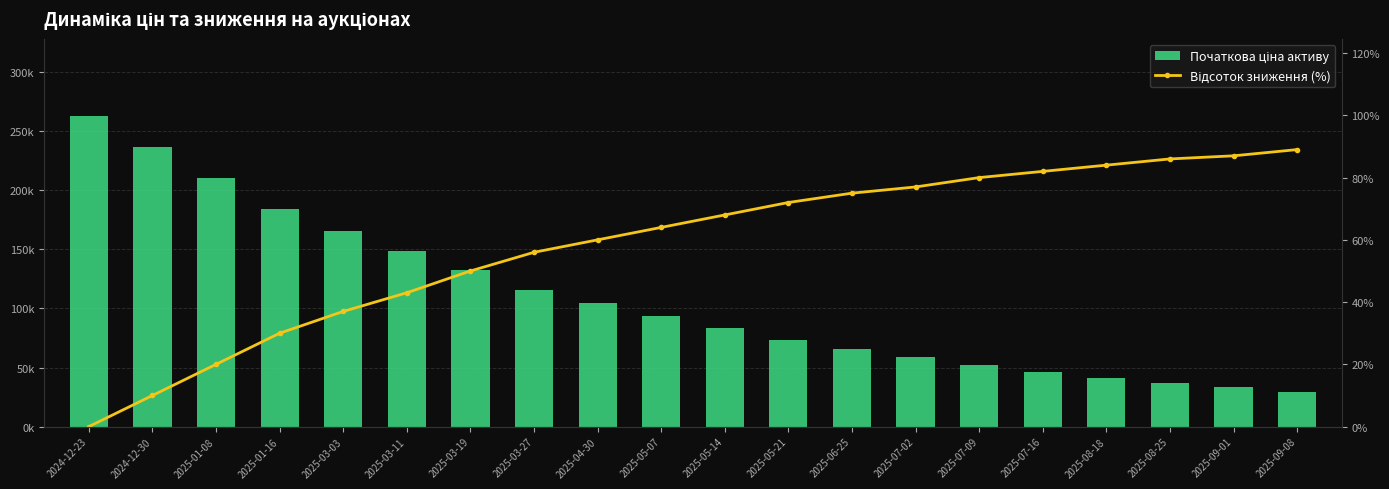

Which series changed the most between 2025-03-03 and 2025-03-11?

Початкова ціна активу